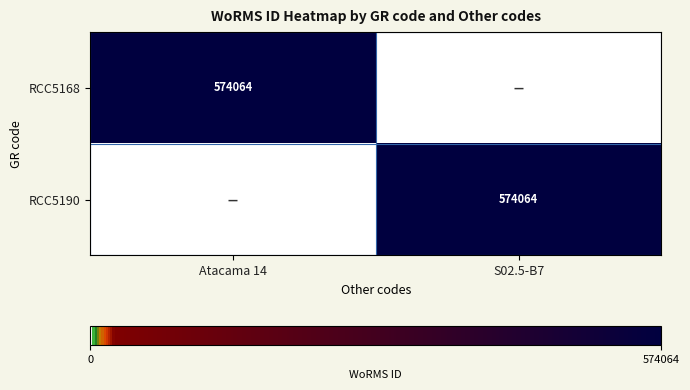

The value of RCC5168 at Atacama 14 is 918525. True or false?

False